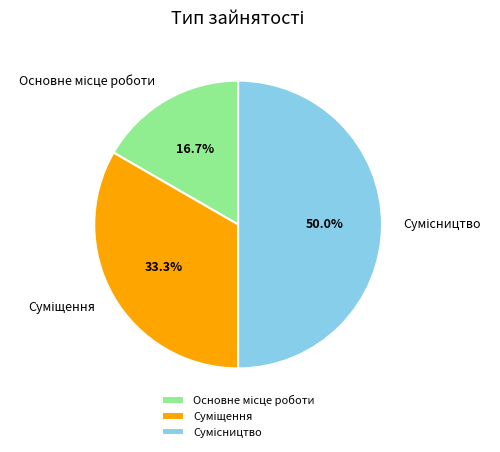

Rank the categories by value from lowest to highest.

Основне місце роботи, Суміщення, Сумісництво